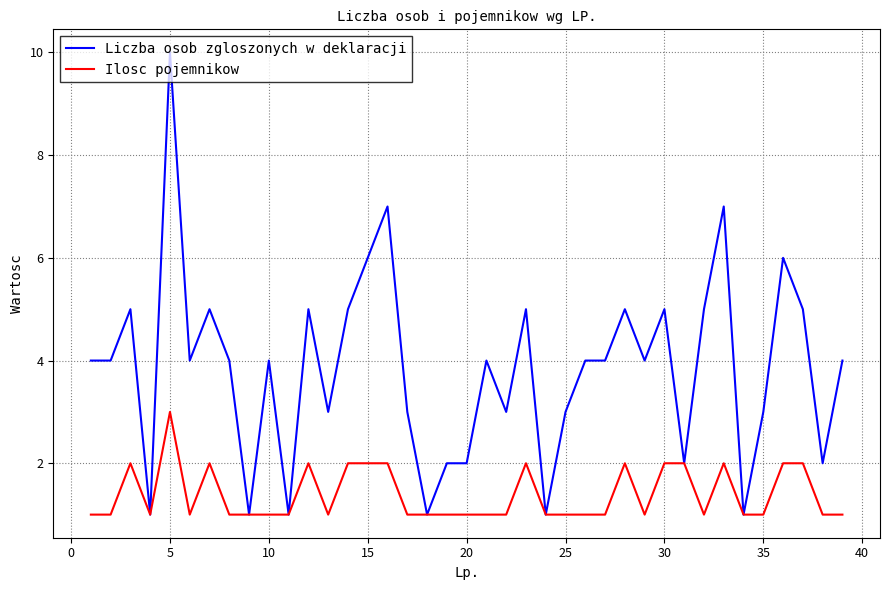

Which series has the largest range (max minus min)?

Liczba osob zgloszonych w deklaracji